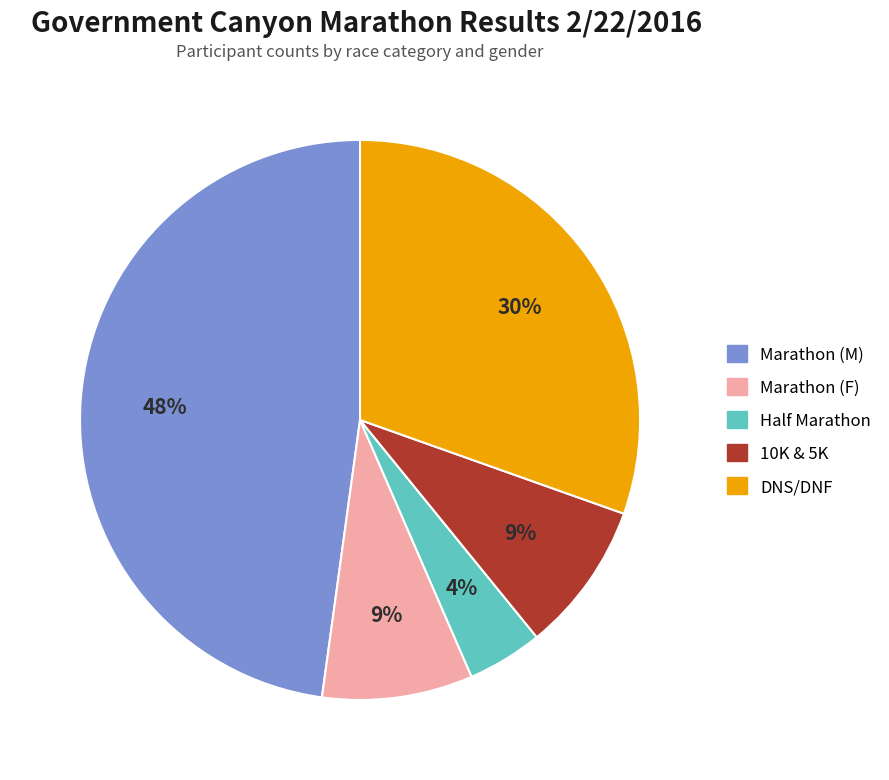

Which has a higher value, 10K & 5K or Marathon (M)?

Marathon (M)